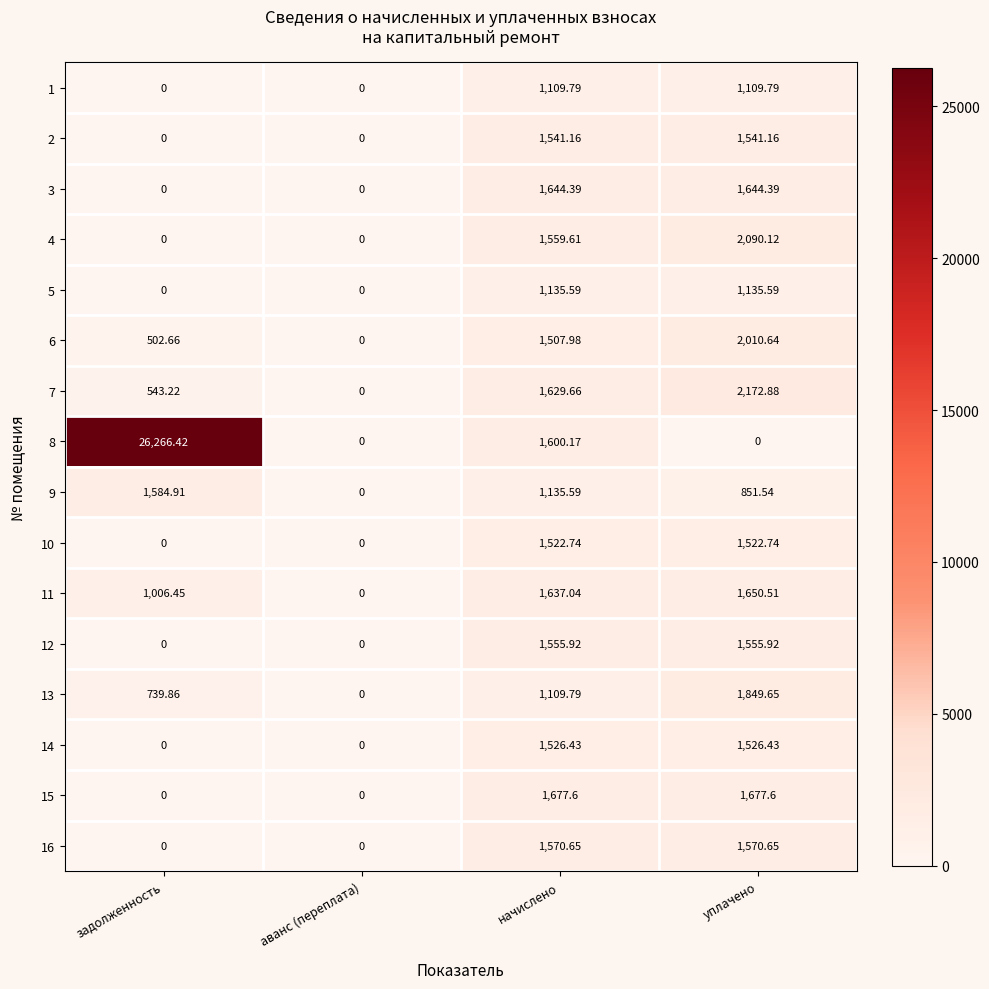

Where is 13 nearest to the value 924?

задолженность